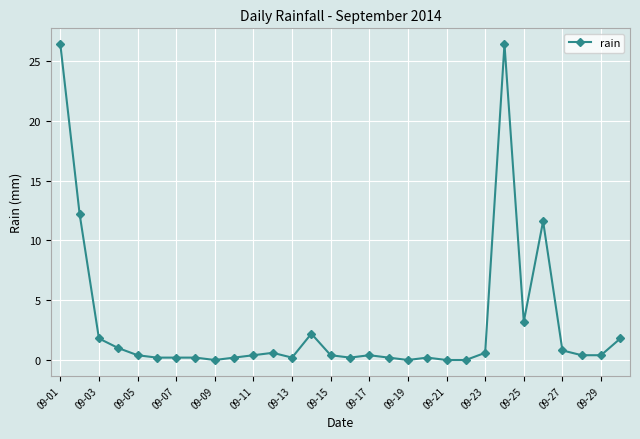

What is the difference between the maximum and second lowest values?

26.4